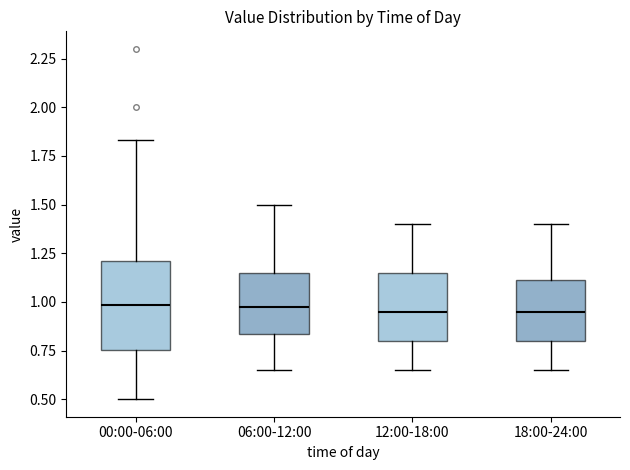

Reading left to right, read every box against the y-axis: the position of its median line, the range the box covers, and the ends of its whiskers. The values are not printed on the chart, so give them approximately, as read against the axis.

00:00-06:00: median 1.00, box 0.75 to 1.20, whiskers 0.50 to 1.85
06:00-12:00: median 1.00, box 0.85 to 1.15, whiskers 0.65 to 1.50
12:00-18:00: median 0.95, box 0.80 to 1.15, whiskers 0.65 to 1.40
18:00-24:00: median 0.95, box 0.80 to 1.10, whiskers 0.65 to 1.40